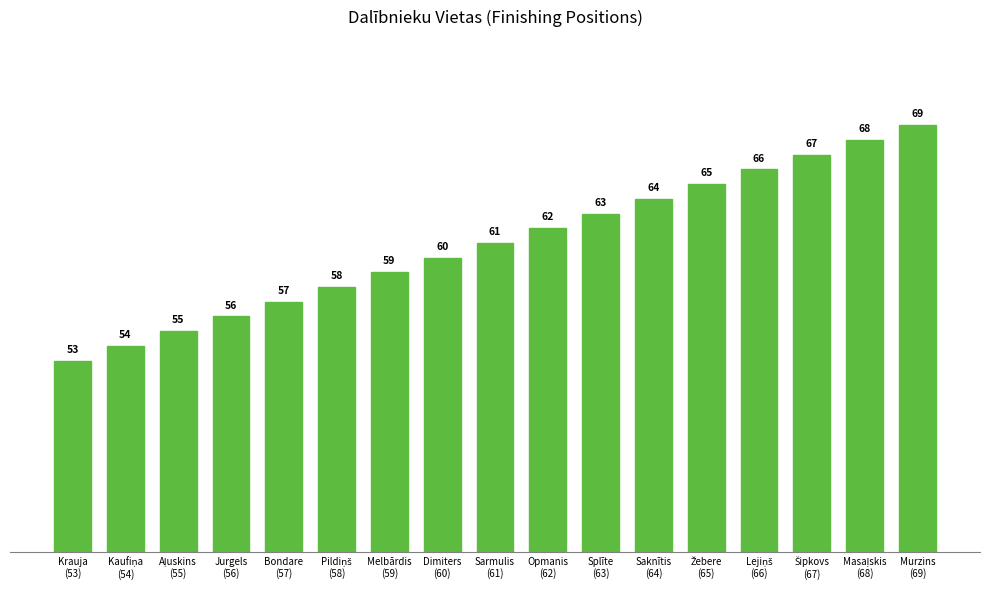

What is the minimum value shown in the chart?

53